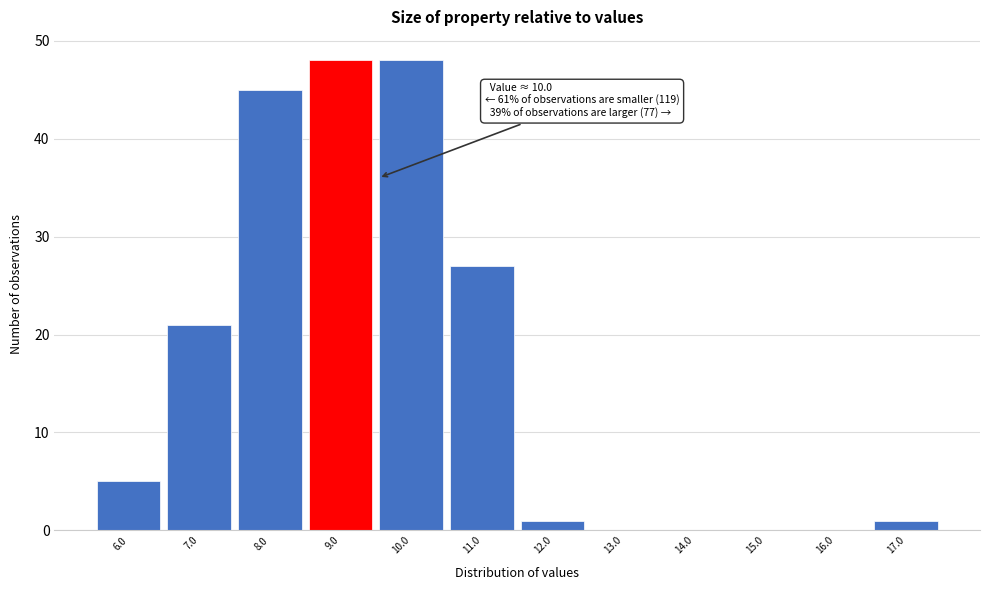

Reading left to right, transcribe all the data shown in this chart.

6.0=5	7.0=21	8.0=45	9.0=48	10.0=48	11.0=27	12.0=1	13.0=0	14.0=0	15.0=0	16.0=0	17.0=1